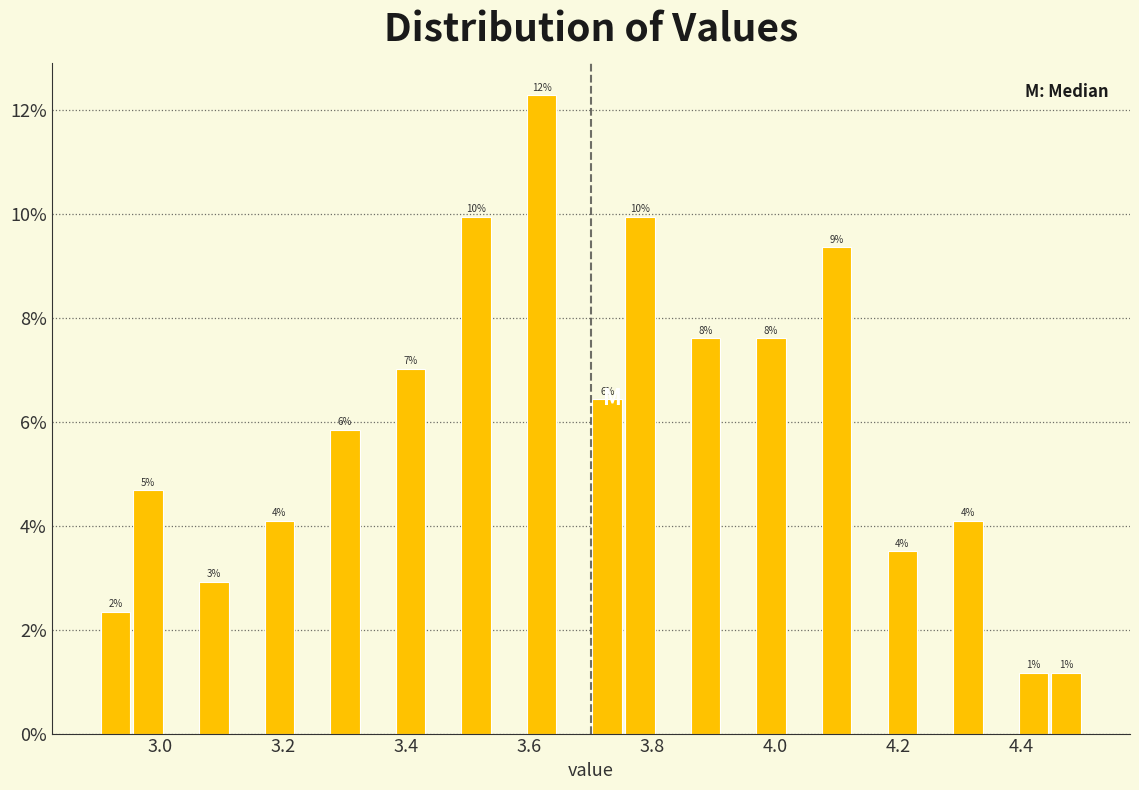

Read against the x-axis, roughly where is the centre of the tallest bar?

3.62